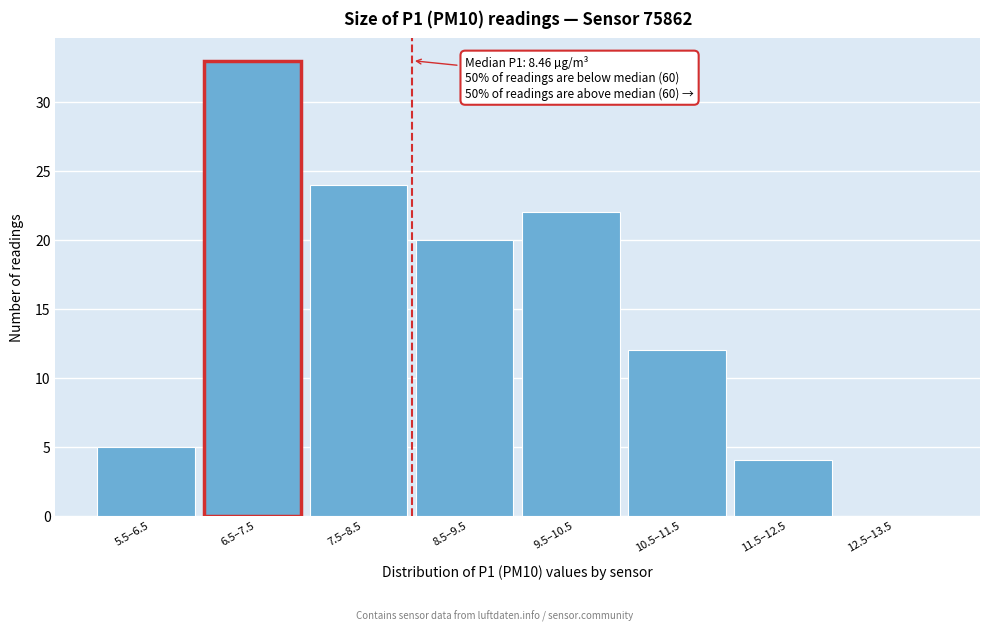

Reading right to left, transcribe all the data shown in this chart.

12.5–13.5=0	11.5–12.5=4	10.5–11.5=12	9.5–10.5=22	8.5–9.5=20	7.5–8.5=24	6.5–7.5=33	5.5–6.5=5